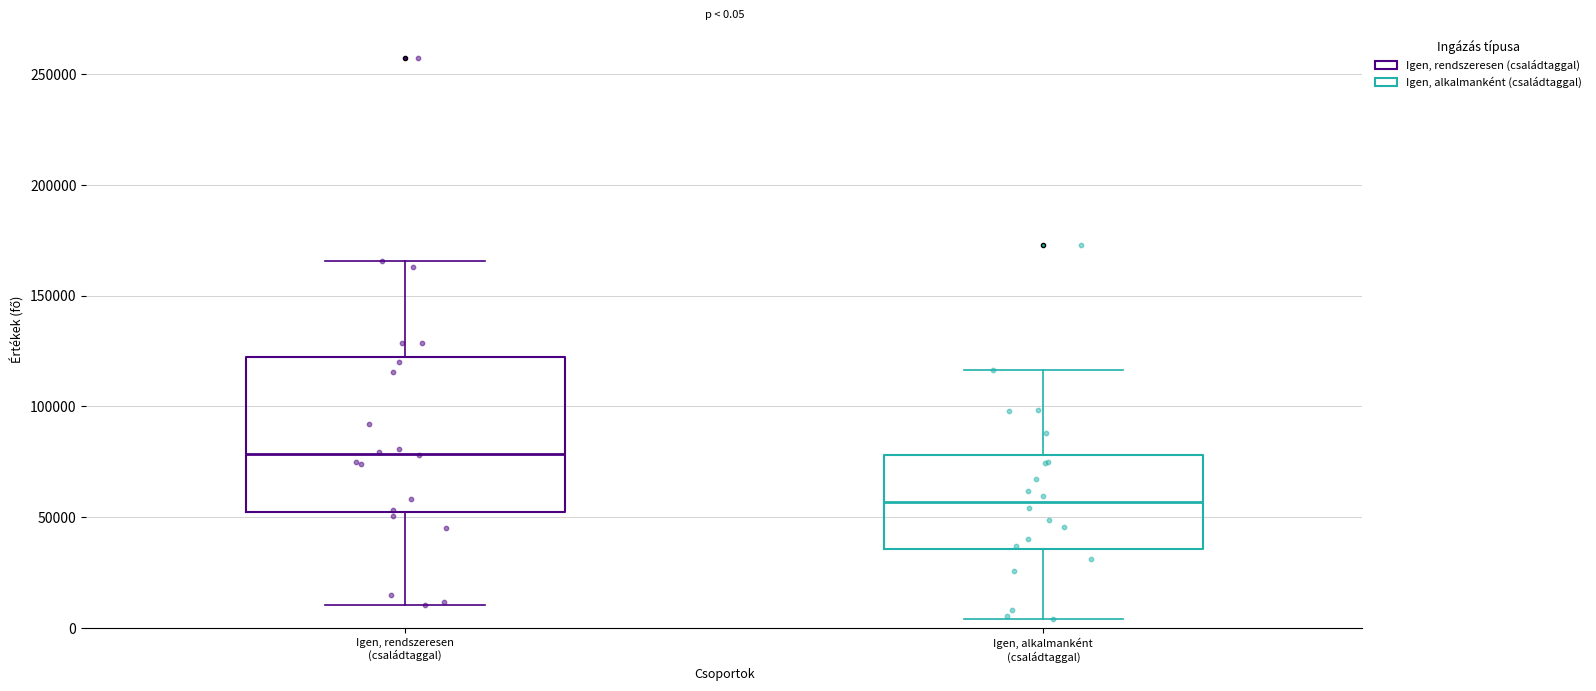

Which box's median line is the lowest?

Igen, alkalmanként (családtaggal)